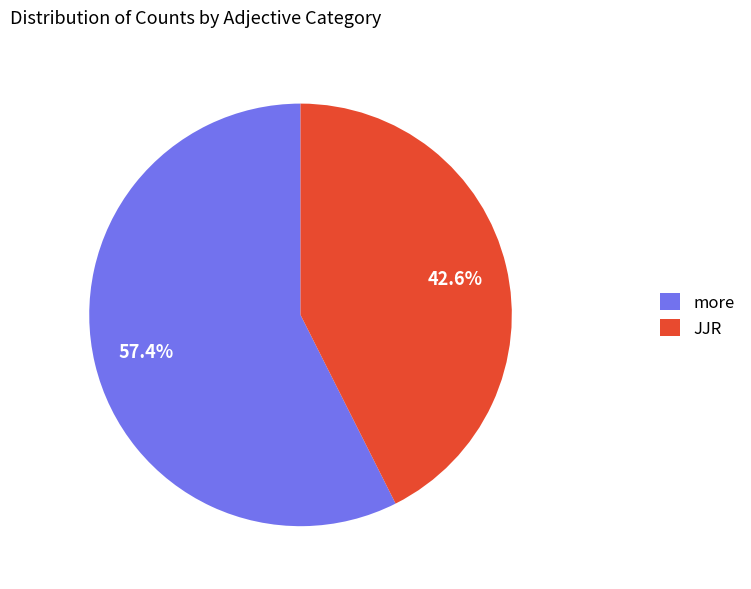

Is the sum of JJR and more greater than half?

Yes